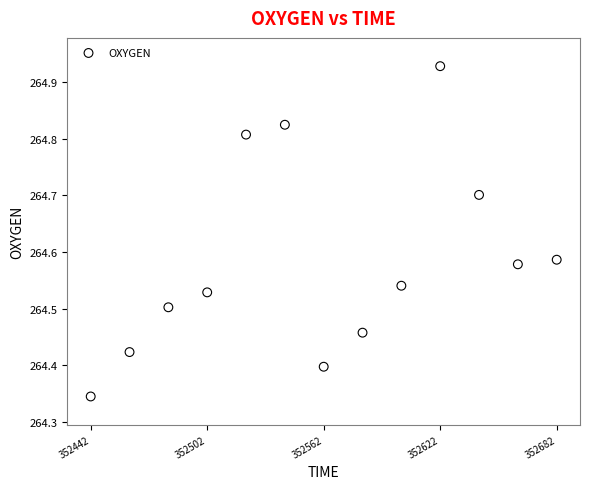

What is the range of Y values (max minus min)?

0.6